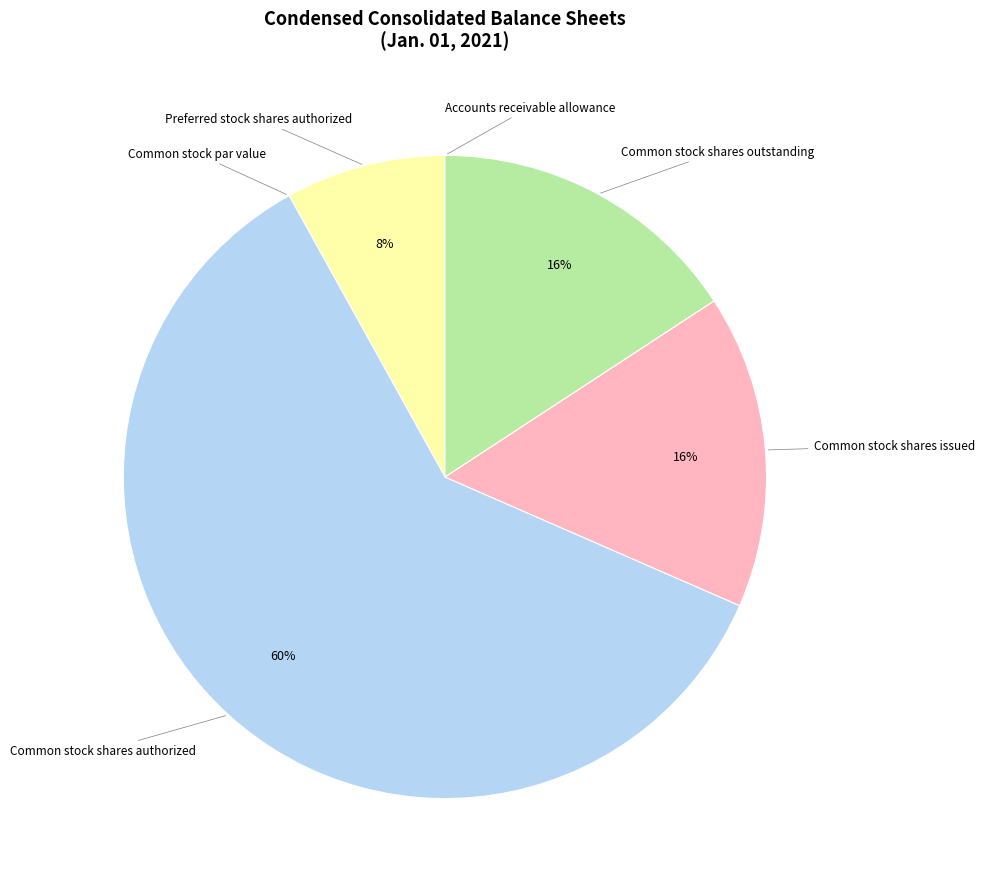

Which slice is the largest?

Common stock shares authorized